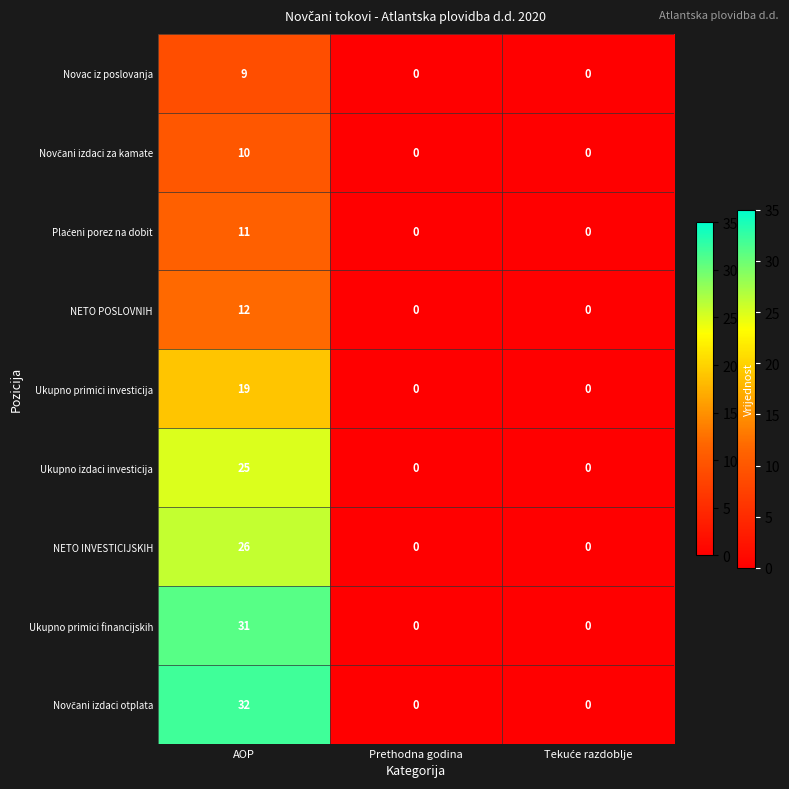

Which label corresponds to the largest value in the chart?

AOP